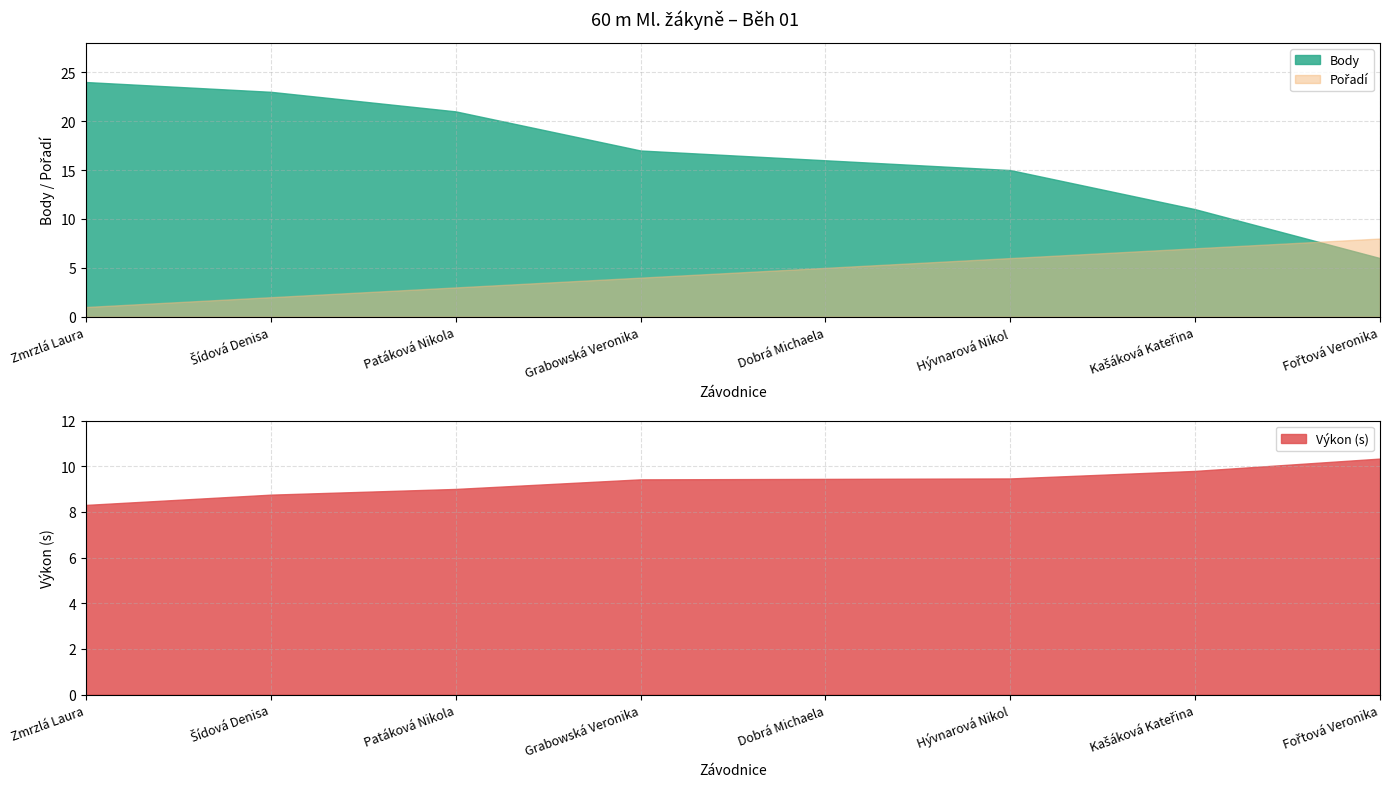

At which category does the chart reach its peak across all series?

Zmrzlá Laura